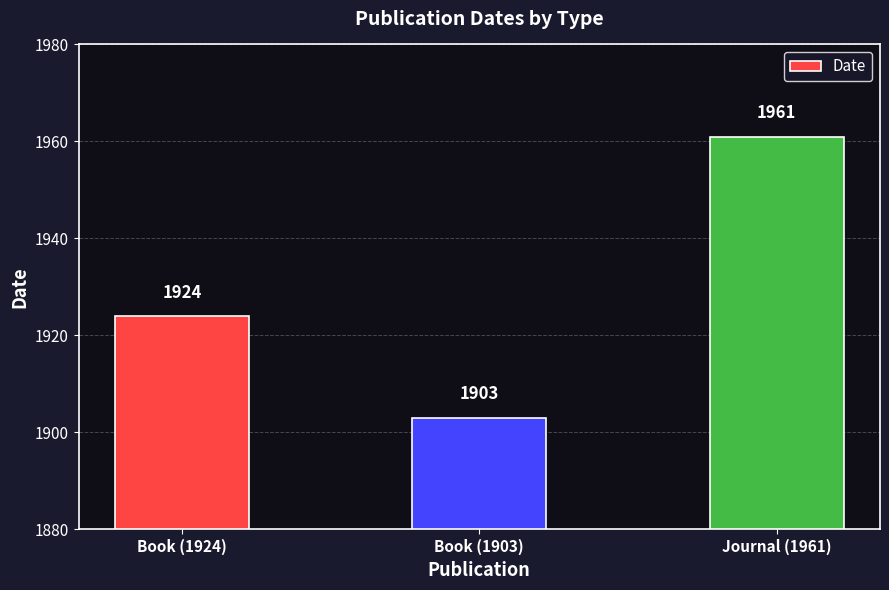

What is the sum of the values at Book (1924) and Book (1903)?

3827